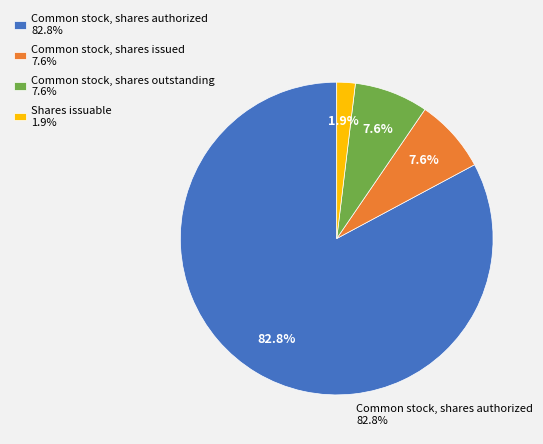

How many slices are in this pie chart?

4